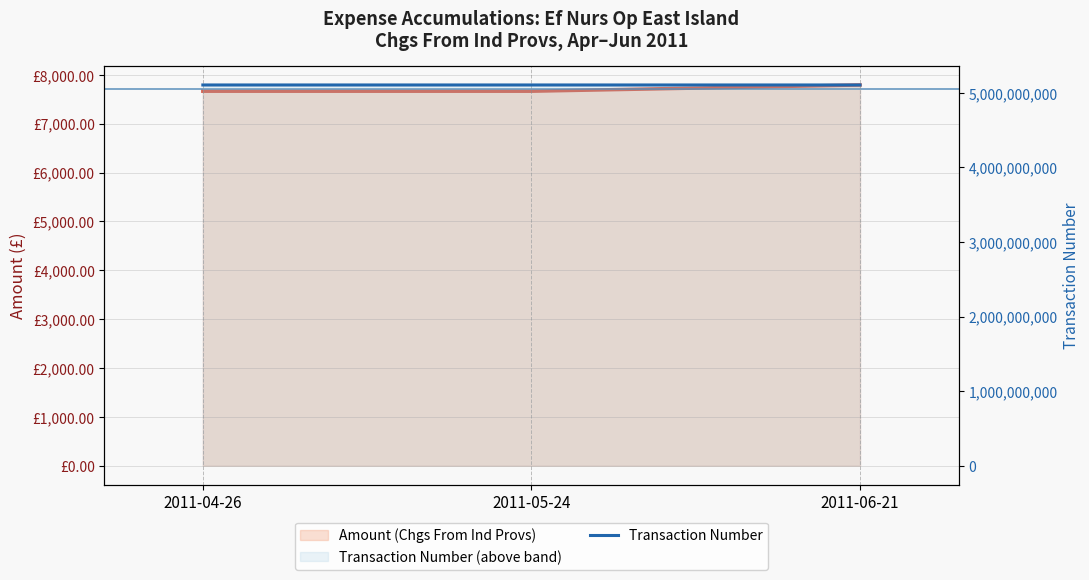

What are all the series names shown in the legend?

Amount (Chgs From Ind Provs), Transaction Number